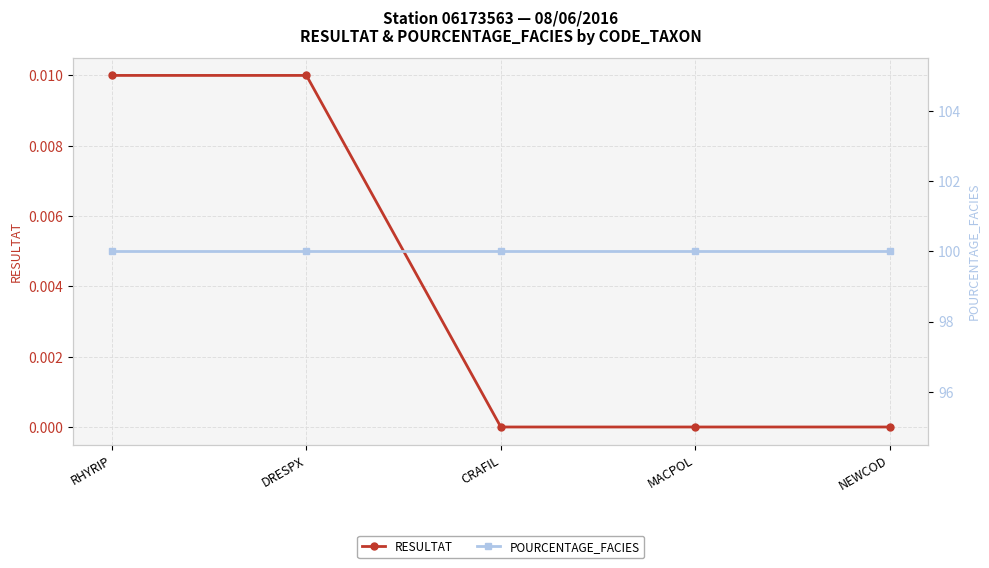

What is the approximate value of POURCENTAGE_FACIES at MACPOL?

100.0